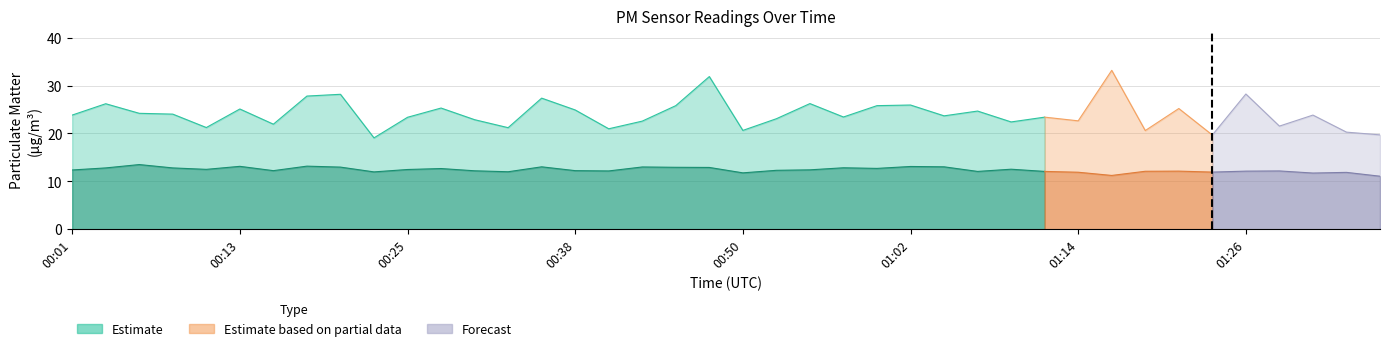

Which has a higher value, 00:16 or 01:07?

01:07